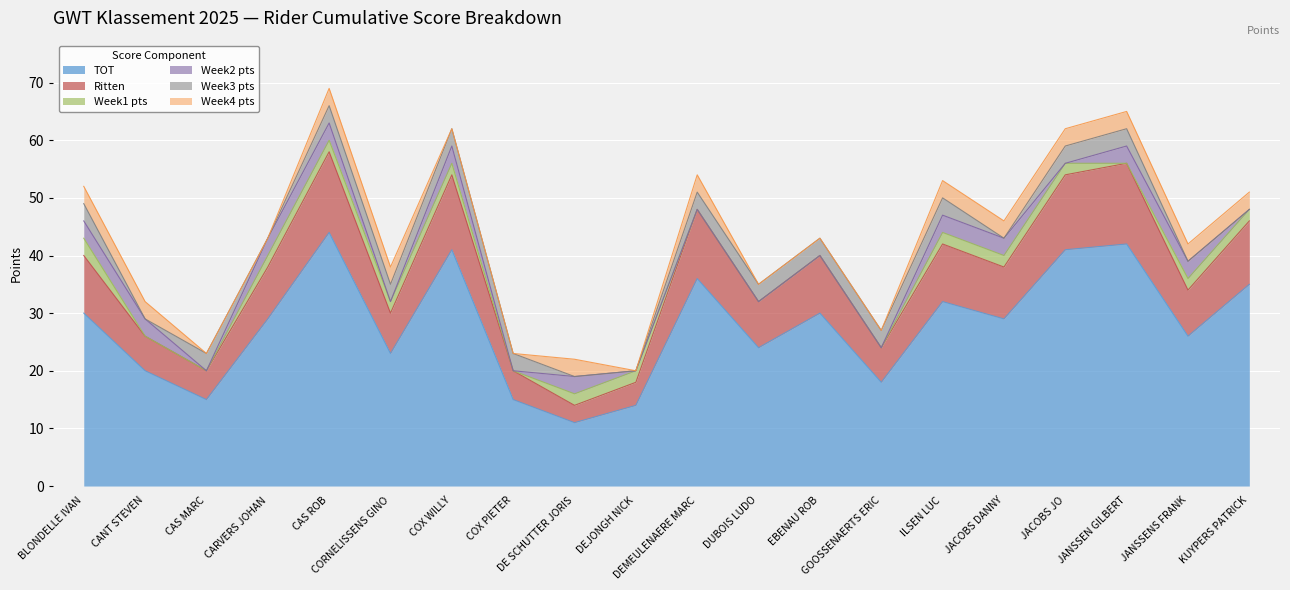

At how many categories does at least one series exceed 23?

13